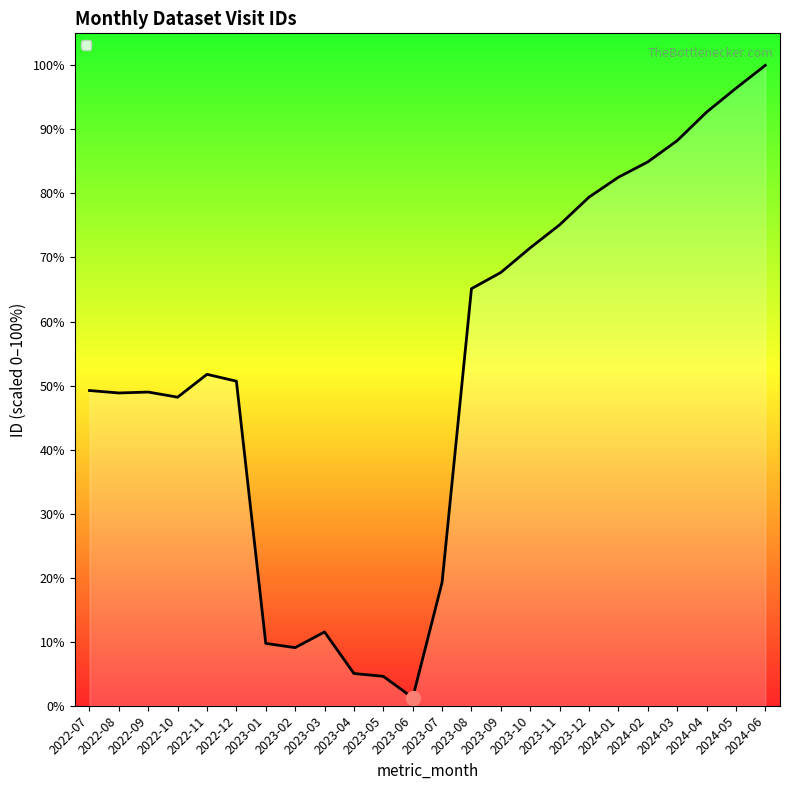

Rank the categories by value from highest to lowest.

2024-06, 2024-05, 2024-04, 2024-03, 2024-02, 2024-01, 2023-12, 2023-11, 2023-10, 2023-09, 2023-08, 2022-11, 2022-12, 2022-07, 2022-09, 2022-08, 2022-10, 2023-07, 2023-03, 2023-01, 2023-02, 2023-04, 2023-05, 2023-06